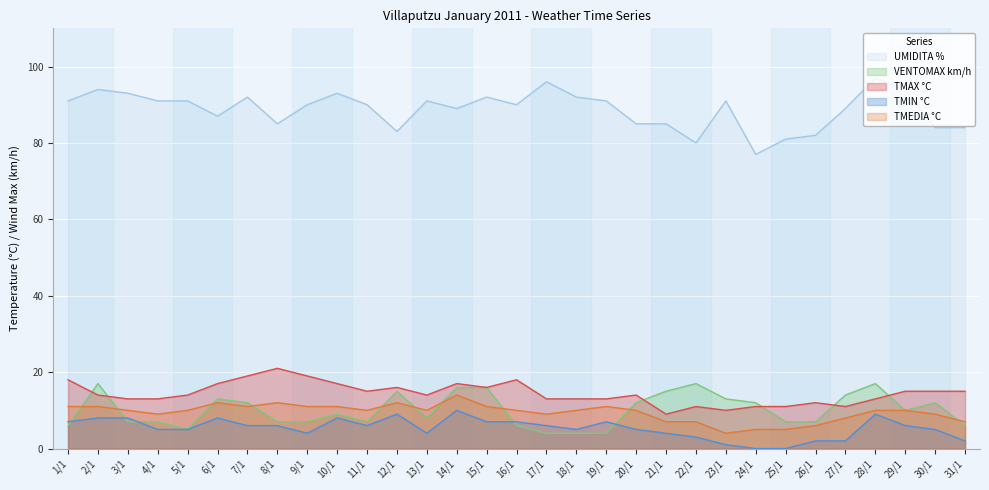

At which category does the chart reach its minimum across all series?

24/1